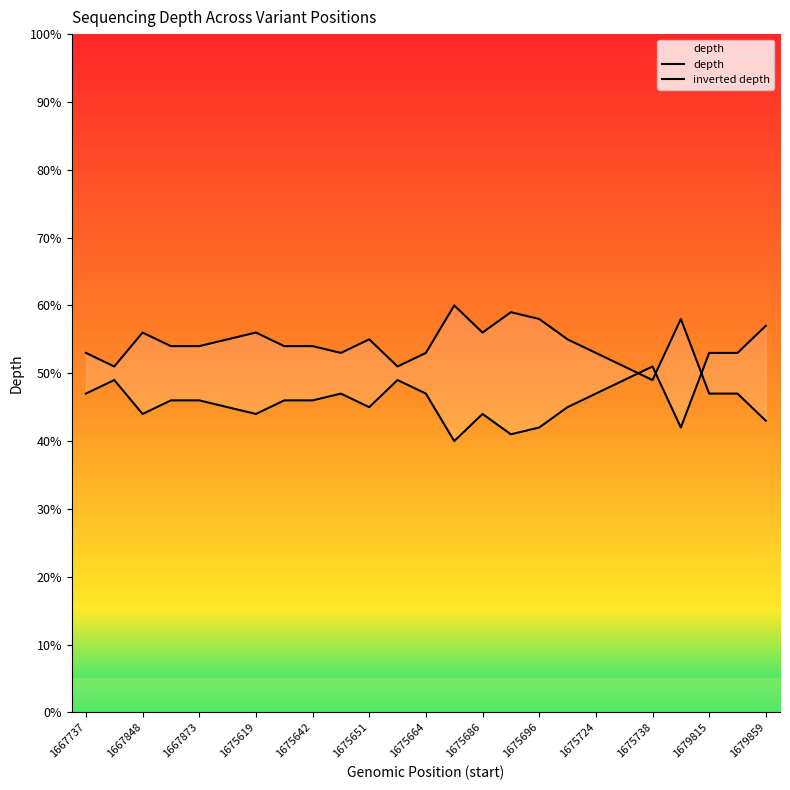

What is the sum of the depth values at 19 and 17?

94